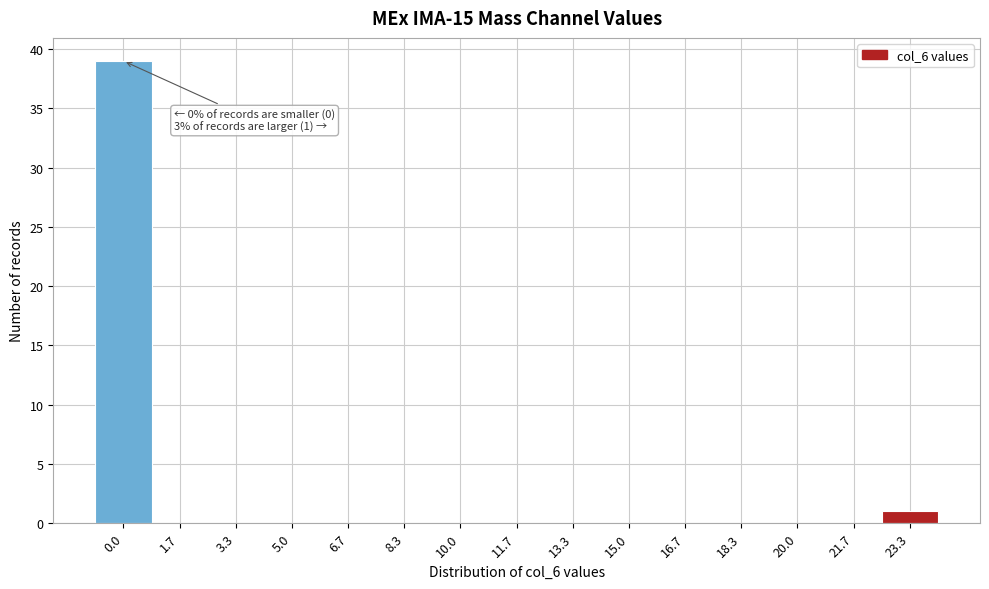

Reading left to right, list all the values displayed in this chart.

0.0=39	1.7=0	3.3=0	5.0=0	6.7=0	8.3=0	10.0=0	11.7=0	13.3=0	15.0=0	16.7=0	18.3=0	20.0=0	21.7=0	23.3=1